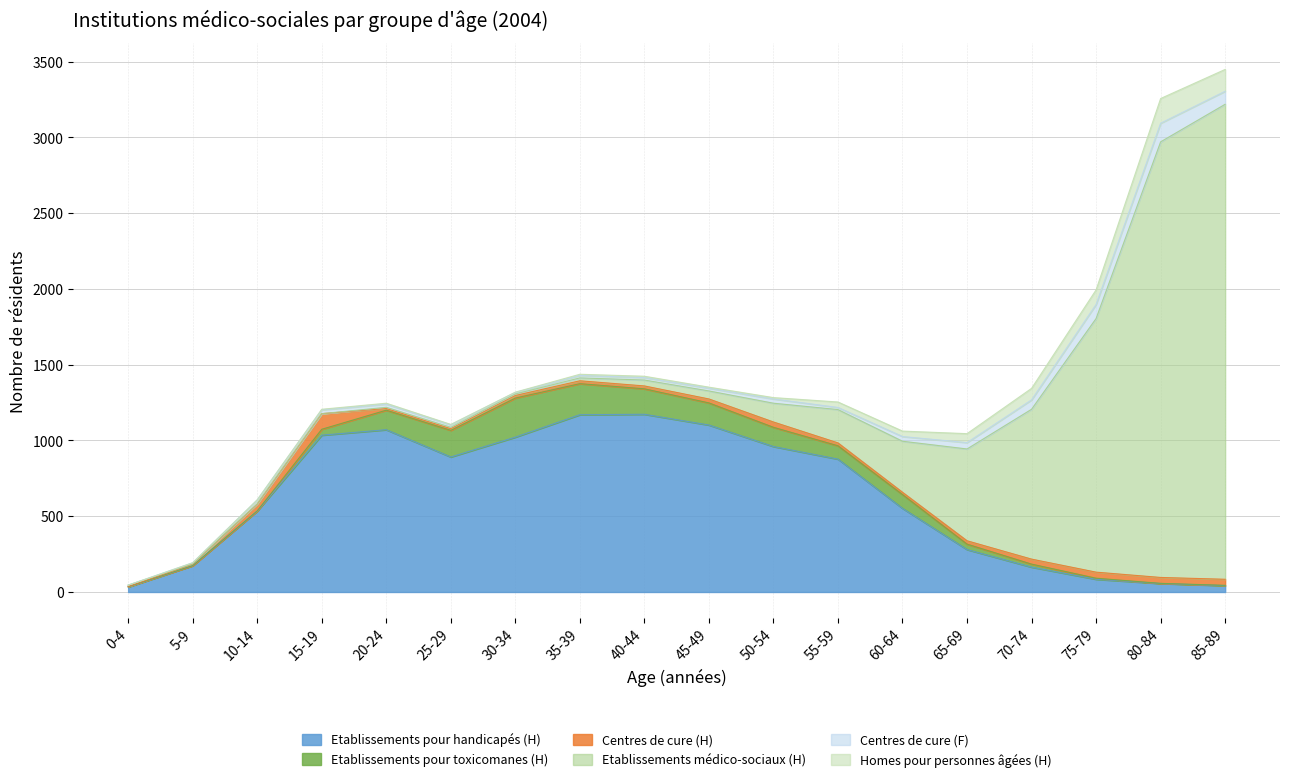

Where is the first local maximum for Centres de cure (H)?

15-19